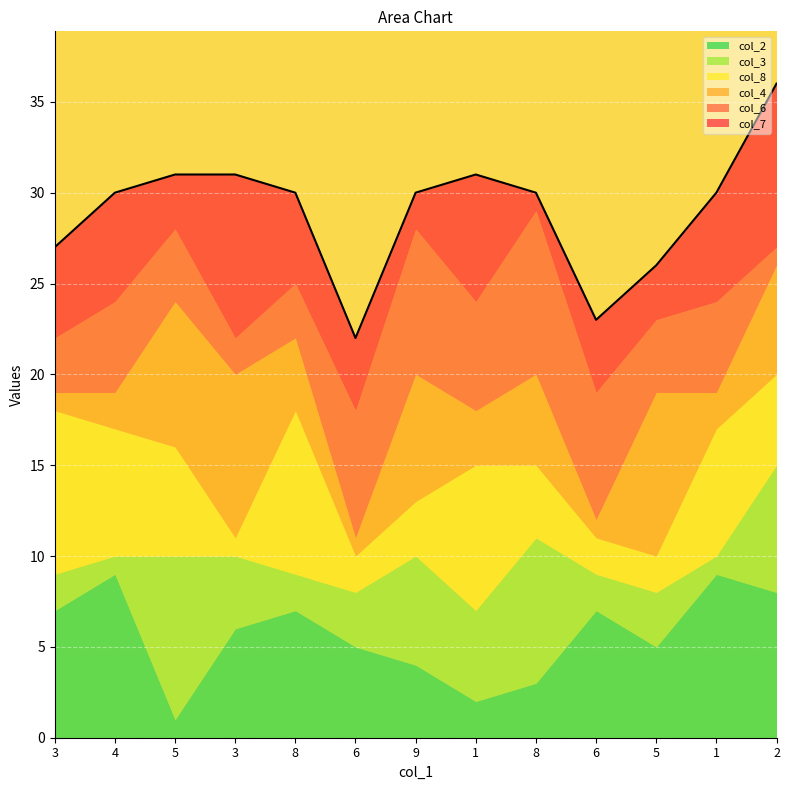

What is the sum of all col_4 values?

58